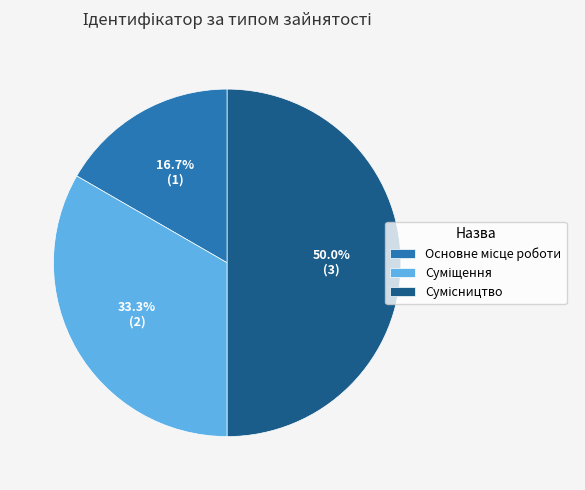

To the nearest percent, what is the average slice percentage?

33%